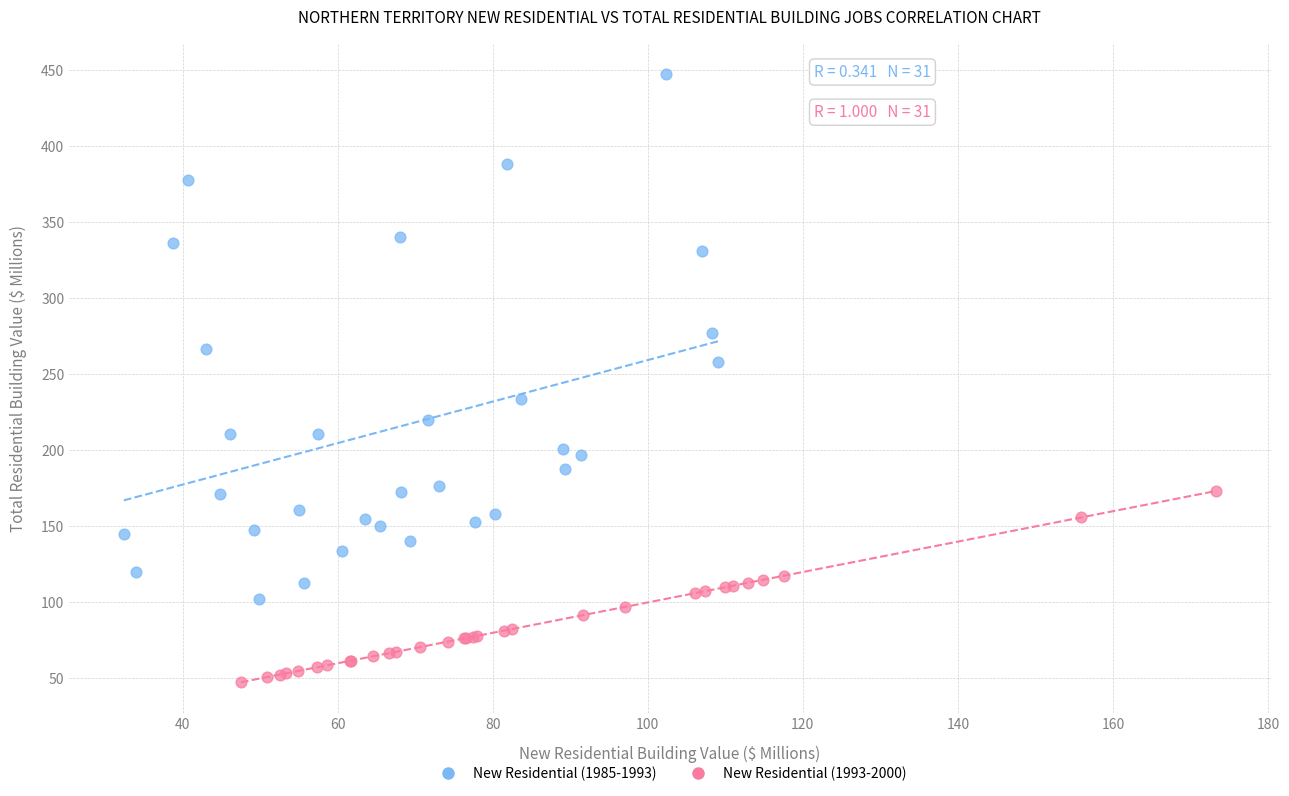

Which series contains the highest Y value?

New Residential (1985-1993)